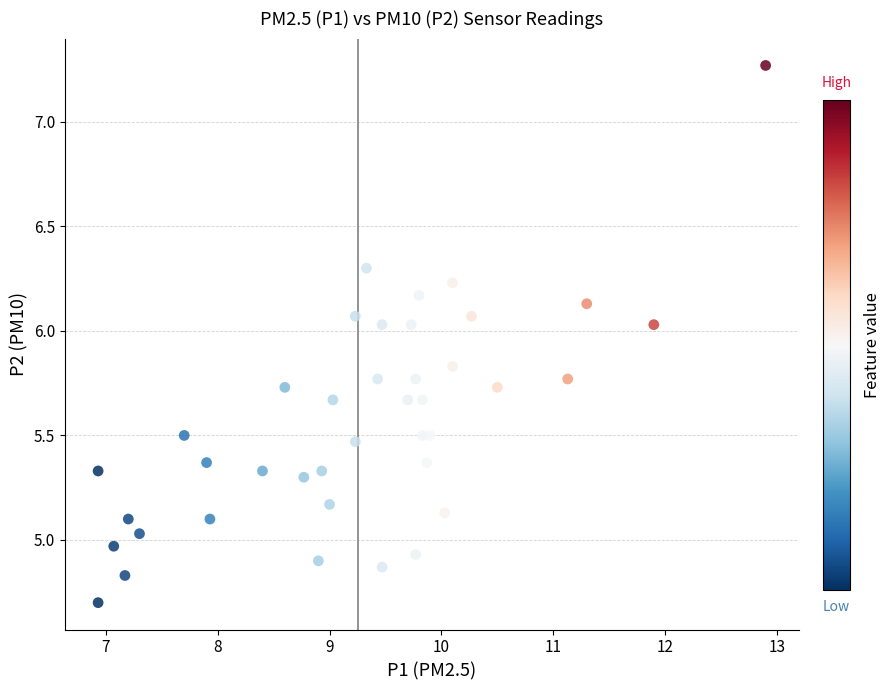

What is the range of Y values (max minus min)?

2.6